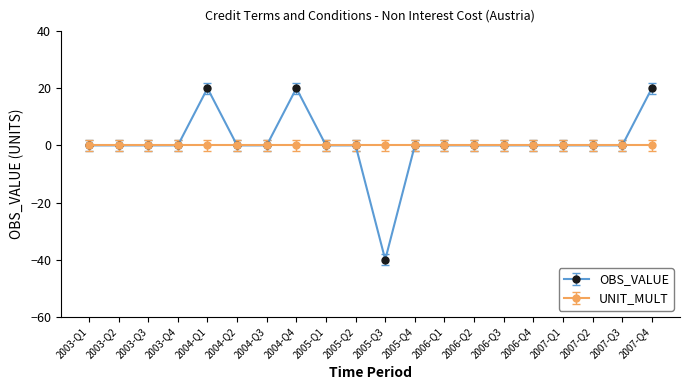

How many data points does each series have?

20